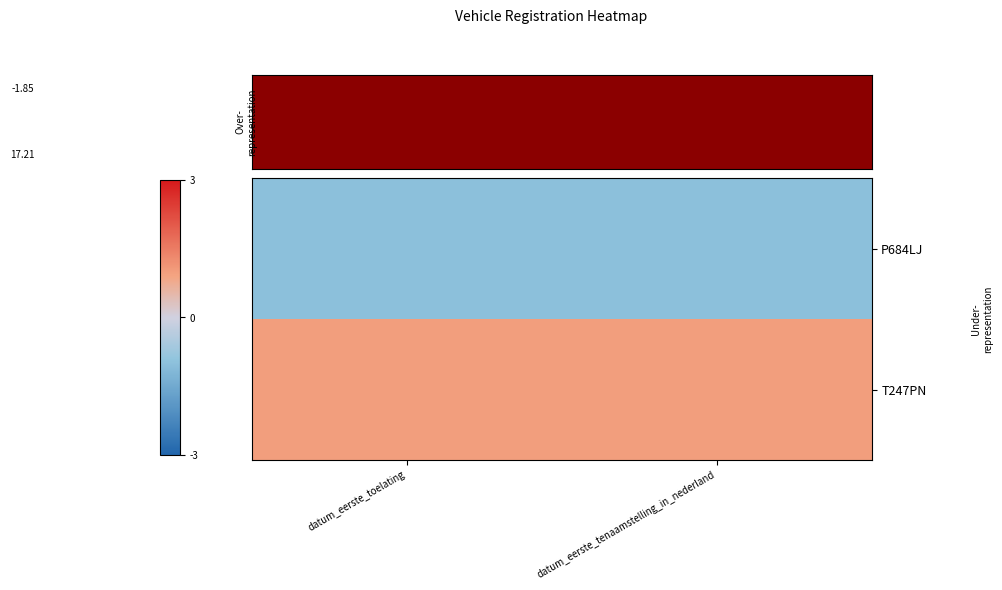

Which series changed the most between datum_eerste_toelating and datum_eerste_tenaamstelling_in_nederland?

P684LJ